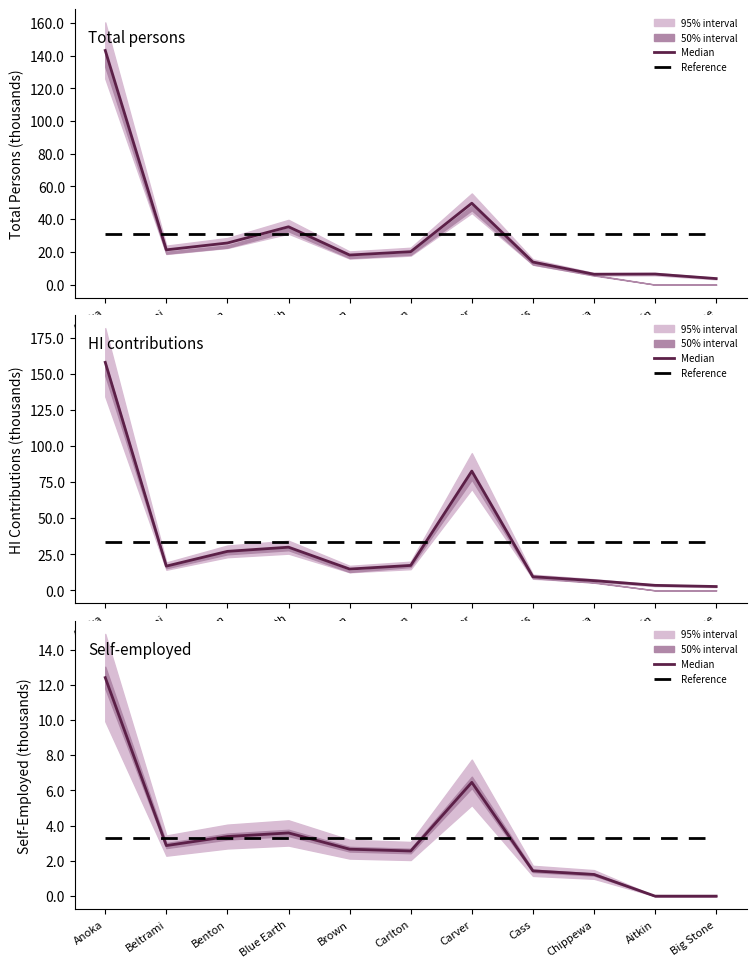

Does the chart display data point markers on the line(s)?

No